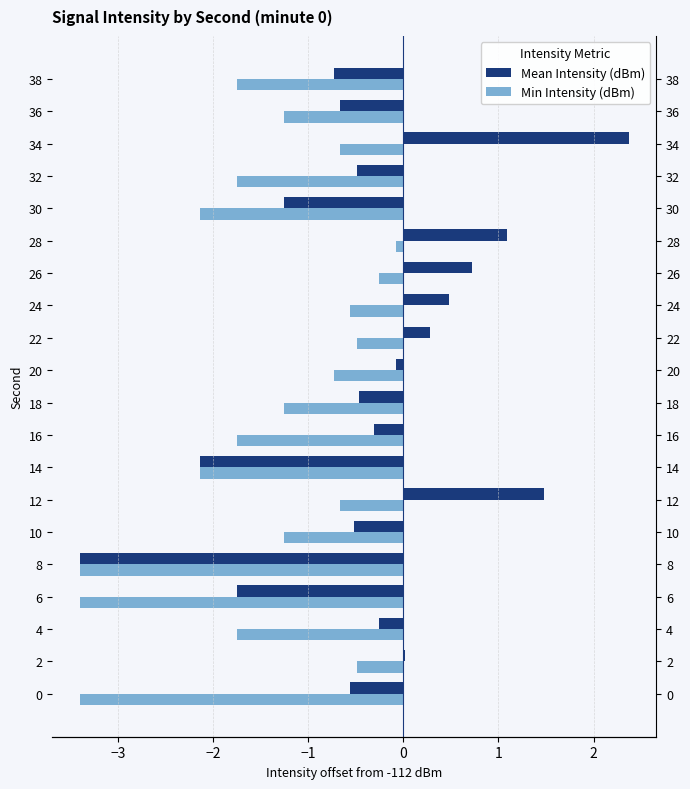

How many series are shown in this chart?

2